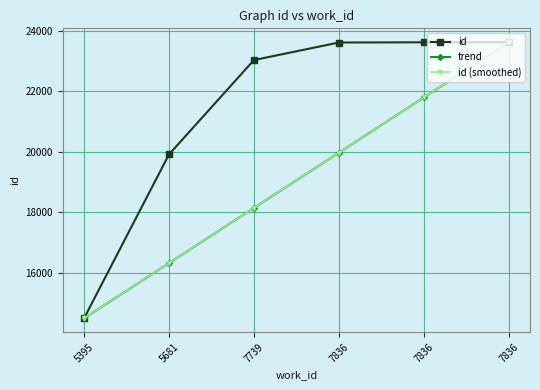

At how many categories does at least one series exceed 18757?

5